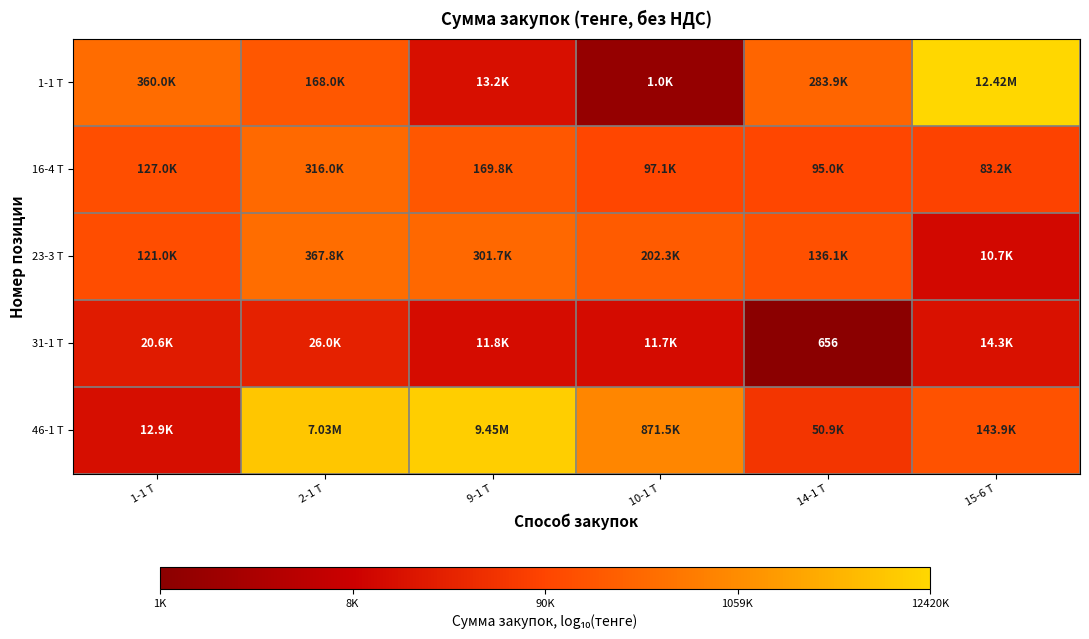

Is the value of 31-1 Т at 14-1 Т greater than the value of 16-4 Т at 1-1 Т?

No